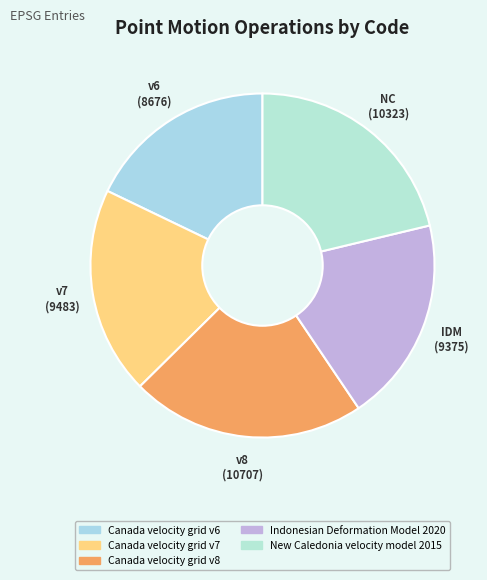

To the nearest percent, what percentage of the pie is Canada velocity grid v8?

22%